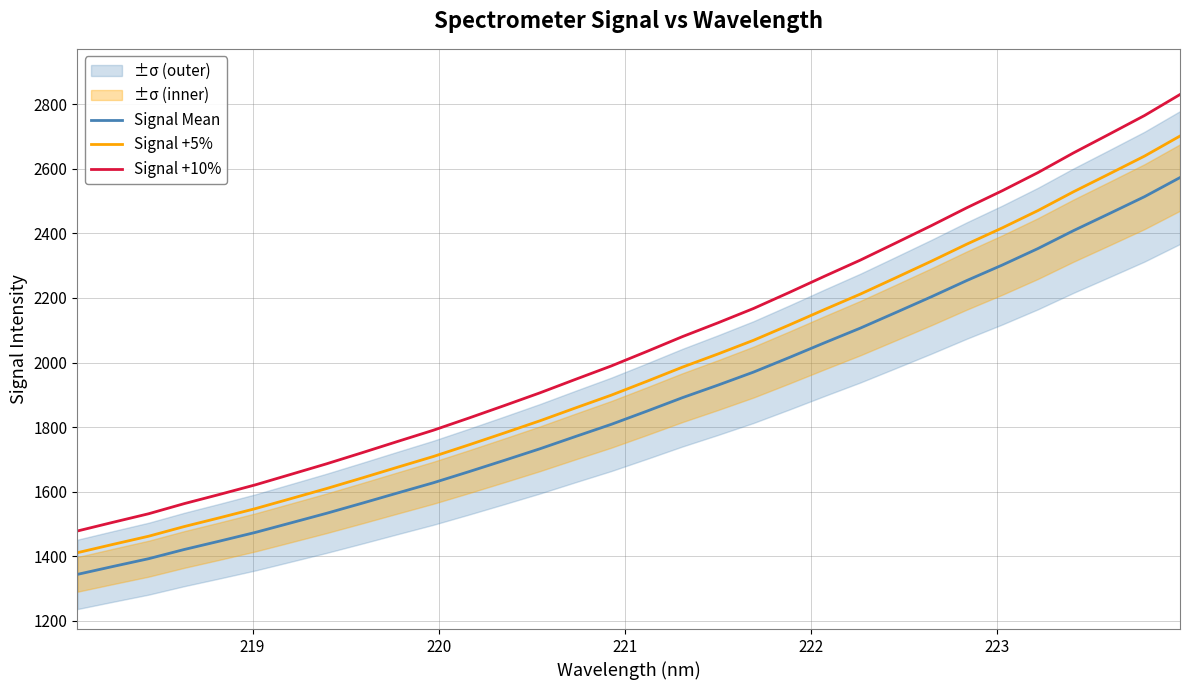

Reading left to right, what are all the values shown in this chart?

Signal Mean: 1343.7	1368.2	1392.3	1420.8	1446.9	1473.7	1503.3	1533.0	1564.2	1596.0	1627.5	1661.9	1697.1	1733.0	1771.0	1808.5	1849.3	1891.0	1930.0	1970.3	2015.3	2061.3	2106.4	2154.7	2203.5	2254.0	2302.1	2352.9	2408.4	2460.7	2513.7	2572.9
Signal +5%: 1410.9	1436.6	1461.9	1491.8	1519.3	1547.4	1578.4	1609.6	1642.4	1675.8	1708.9	1745.0	1782.0	1819.6	1859.6	1898.9	1941.7	1985.6	2026.4	2068.8	2116.0	2164.4	2211.7	2262.5	2313.7	2366.7	2417.2	2470.6	2528.8	2583.8	2639.3	2701.5
Signal +10%: 1478.1	1505.0	1531.5	1562.8	1591.6	1621.1	1653.6	1686.3	1720.6	1755.6	1790.2	1828.1	1866.8	1906.3	1948.1	1989.3	2034.2	2080.2	2122.9	2167.3	2216.8	2267.4	2317.0	2370.2	2423.9	2479.4	2532.3	2588.2	2649.2	2706.8	2765.0	2830.2